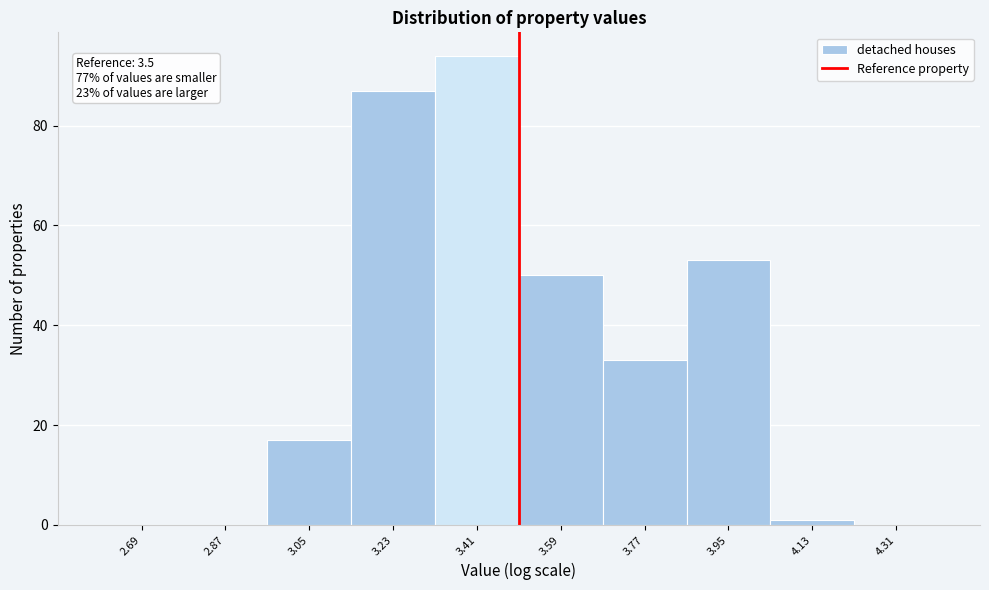

Over which range of the x-axis is the bar tallest?

3.32 to 3.50